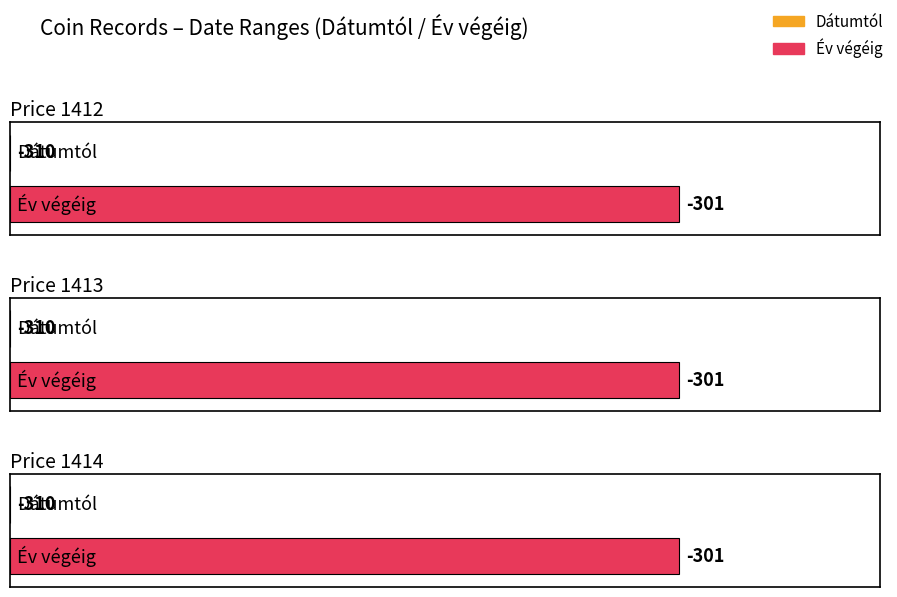

Are the bars horizontal?

Yes